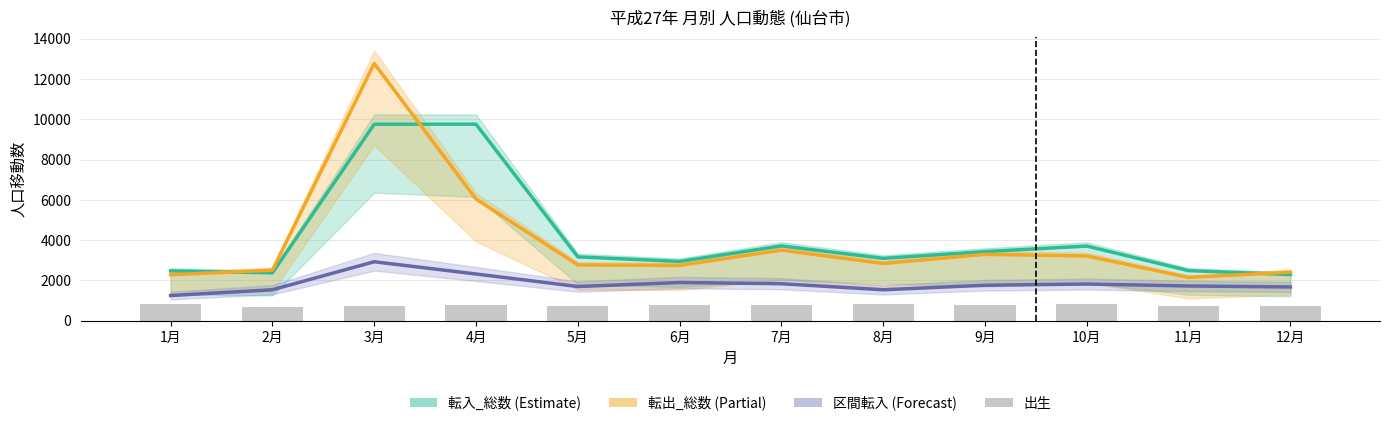

Is it true that 区間転入 equals 2993 at 12月?

False